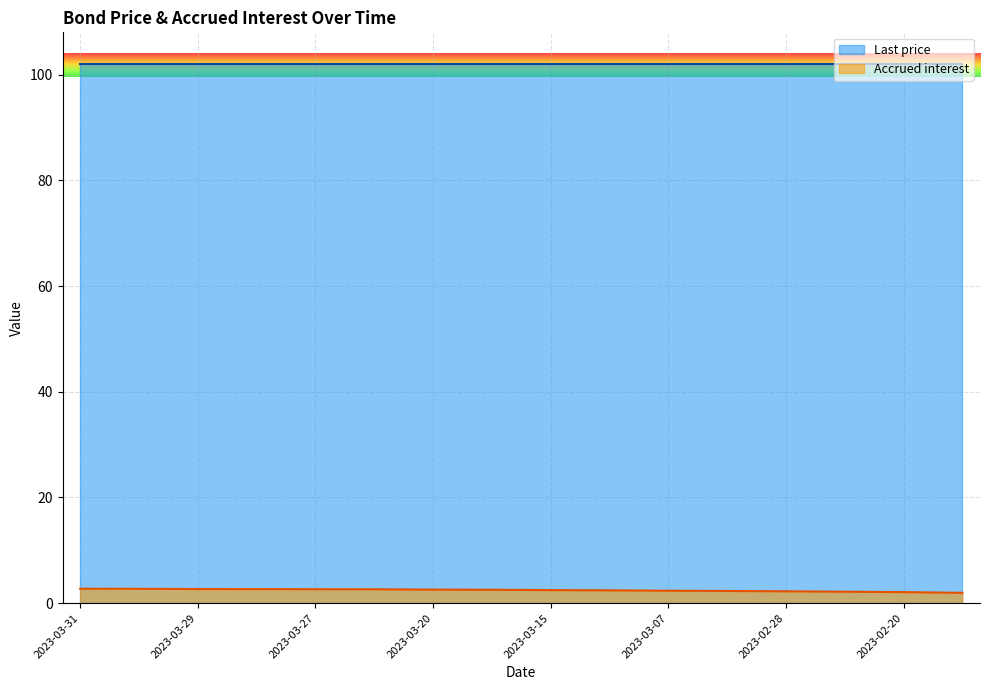

True or false: Last price and Accrued interest cross at least once.

False